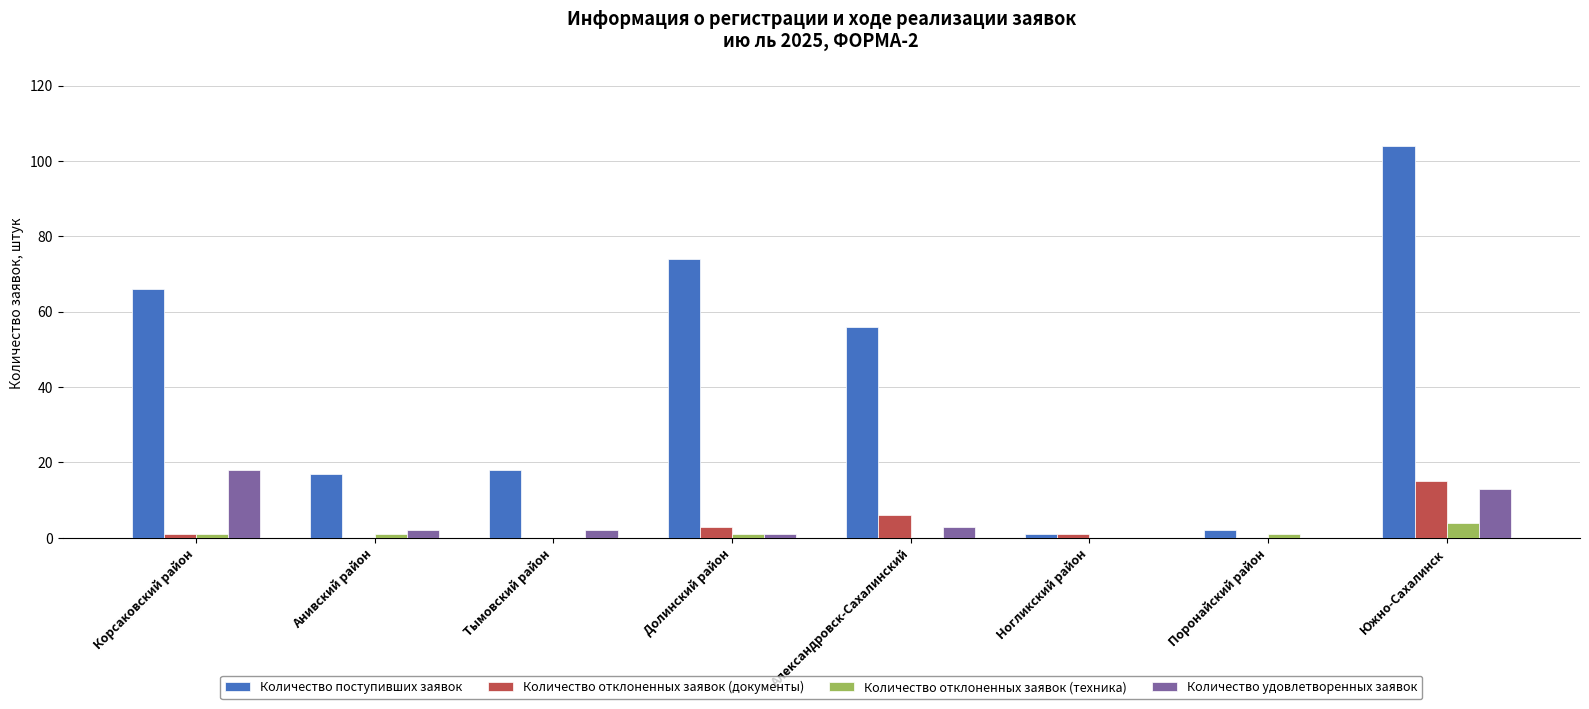

The Количество поступивших заявок series shows 104 at Южно-Сахалинск. True or false?

True